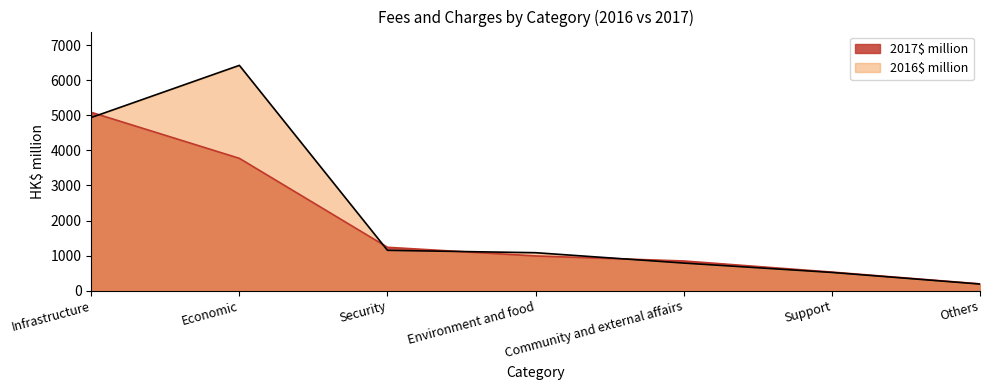

Between Security and Others, which series saw the biggest shift?

2017$ million